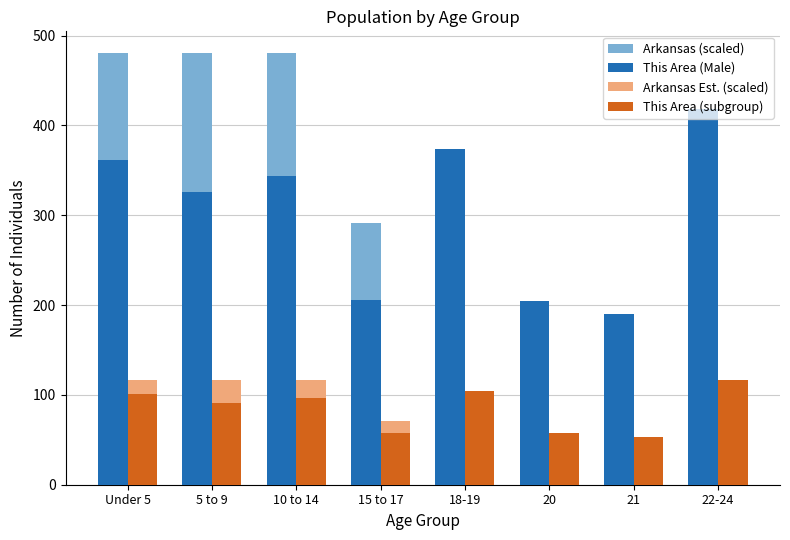

Rank the series at 22-24 from lowest to highest value.

Arkansas Est. (scaled), This Area (subgroup), Arkansas (scaled), This Area (Male)